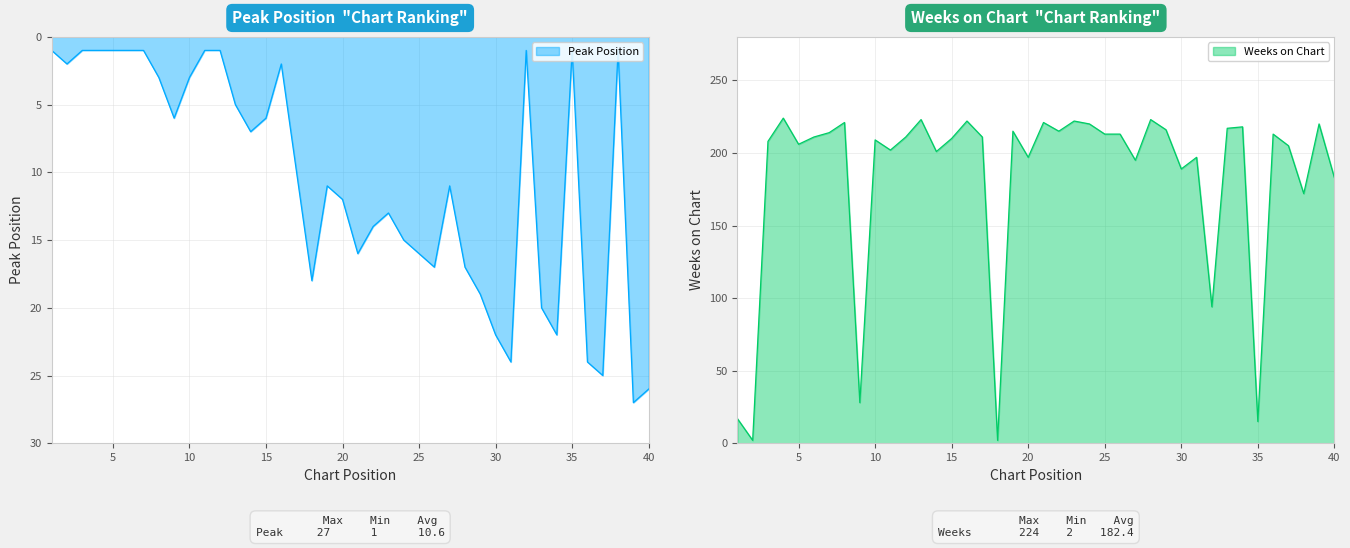

What is the value of the Weeks on Chart point at the 37th from the left?

205